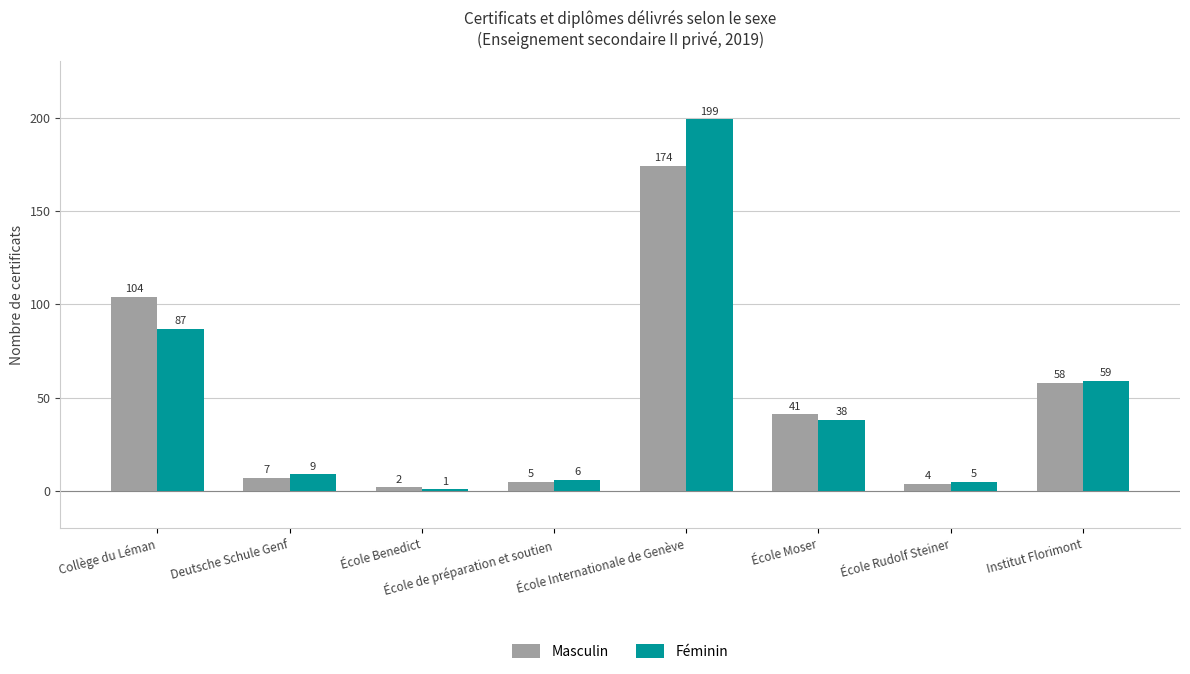

At which label does Masculin first exceed 41?

Collège du Léman